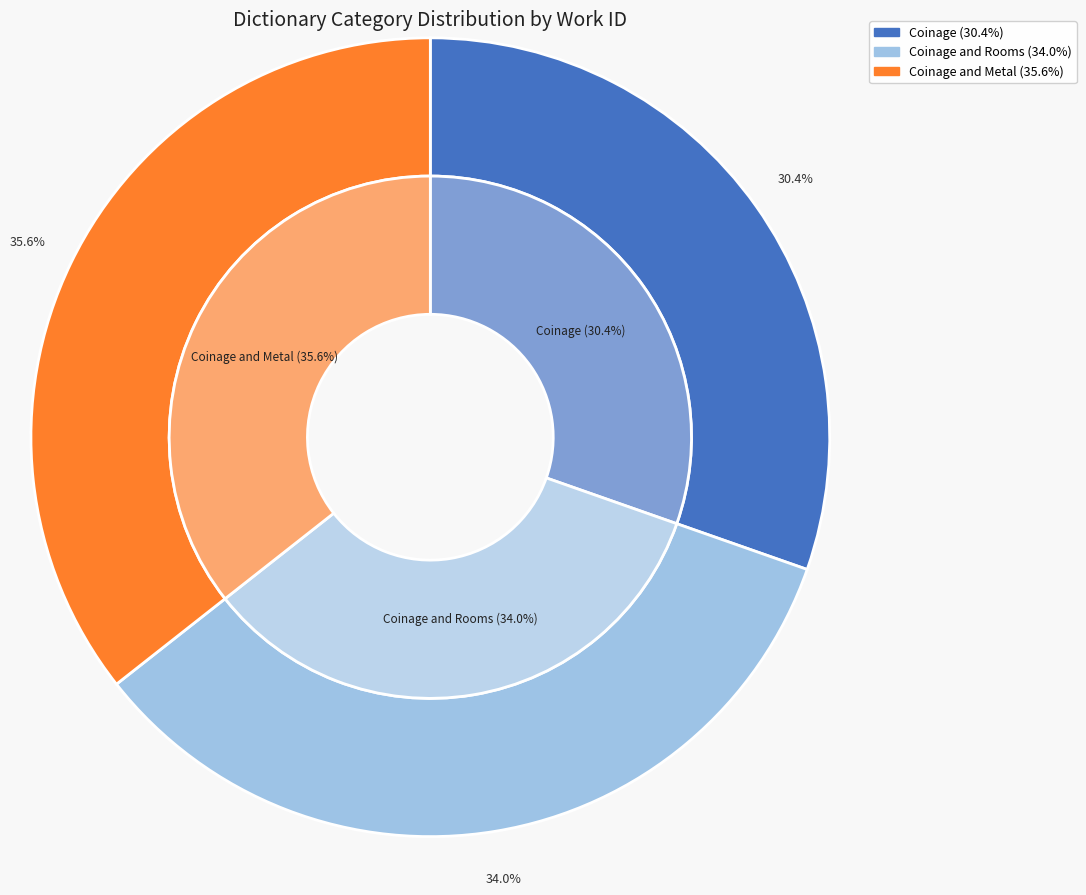

What percentage is the Coinage slice, to the nearest percent?

30%